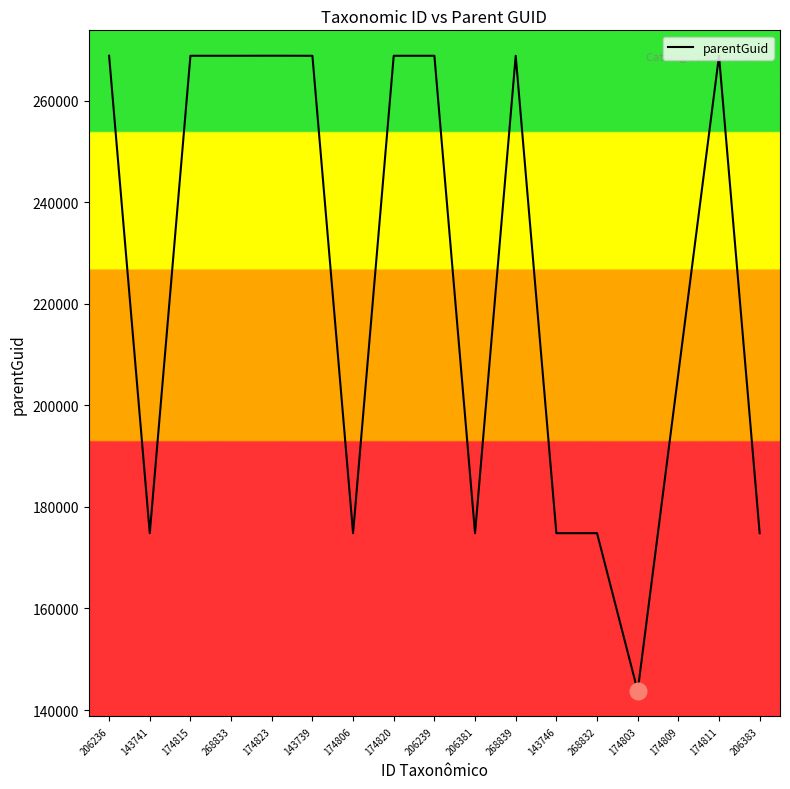

True or false: there are more than 0 points higher than both neighbors.

True